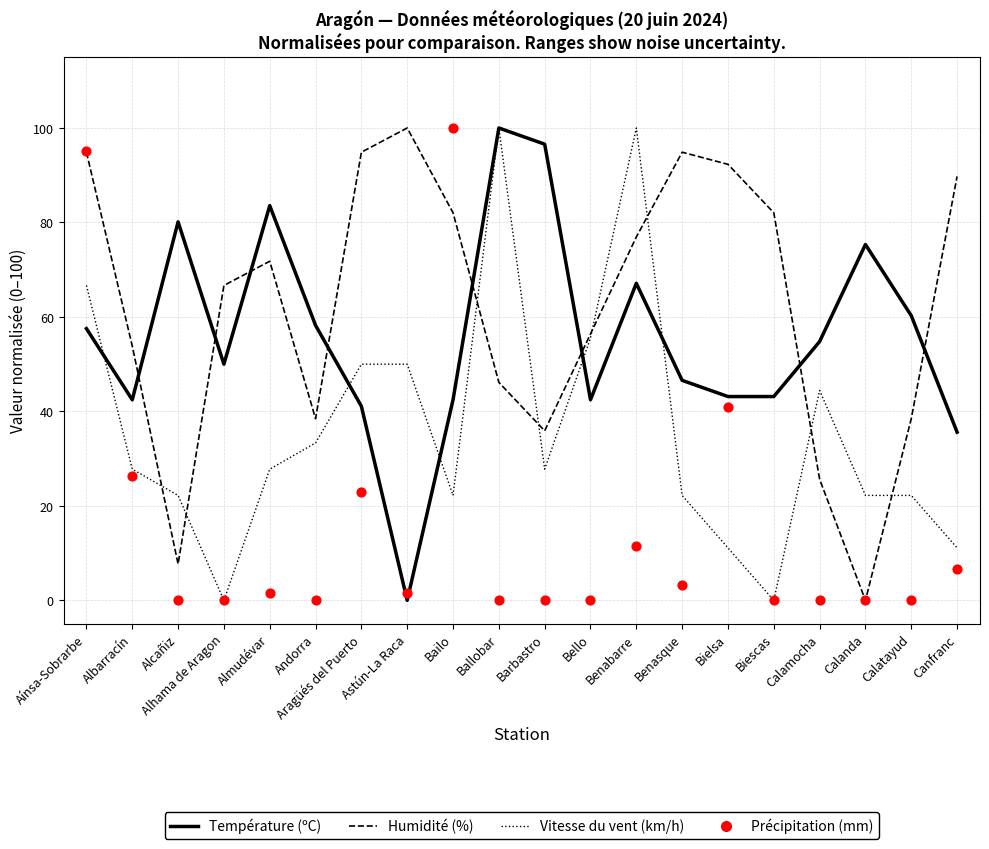

What are all the series names shown in the legend?

Température (ºC), Humidité (%), Vitesse du vent (km/h), Précipitation (mm)